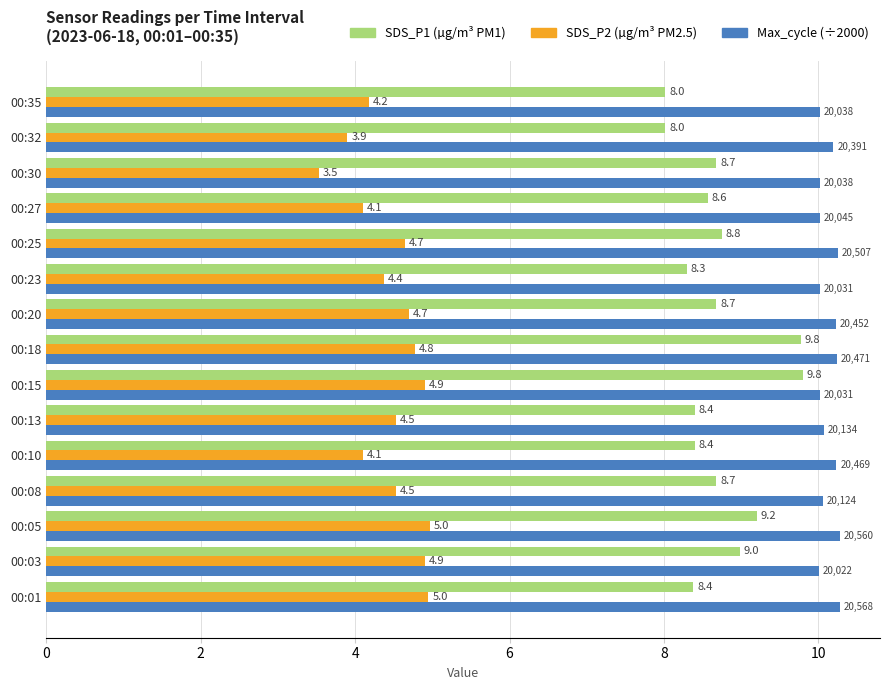

What is the total value across all series at 00:18?

24.8